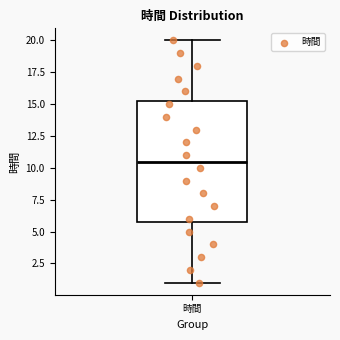

Where is the upper edge of the box for 時間 on the y-axis? The values are not printed on the chart, so give them approximately, as read against the axis.

15.5